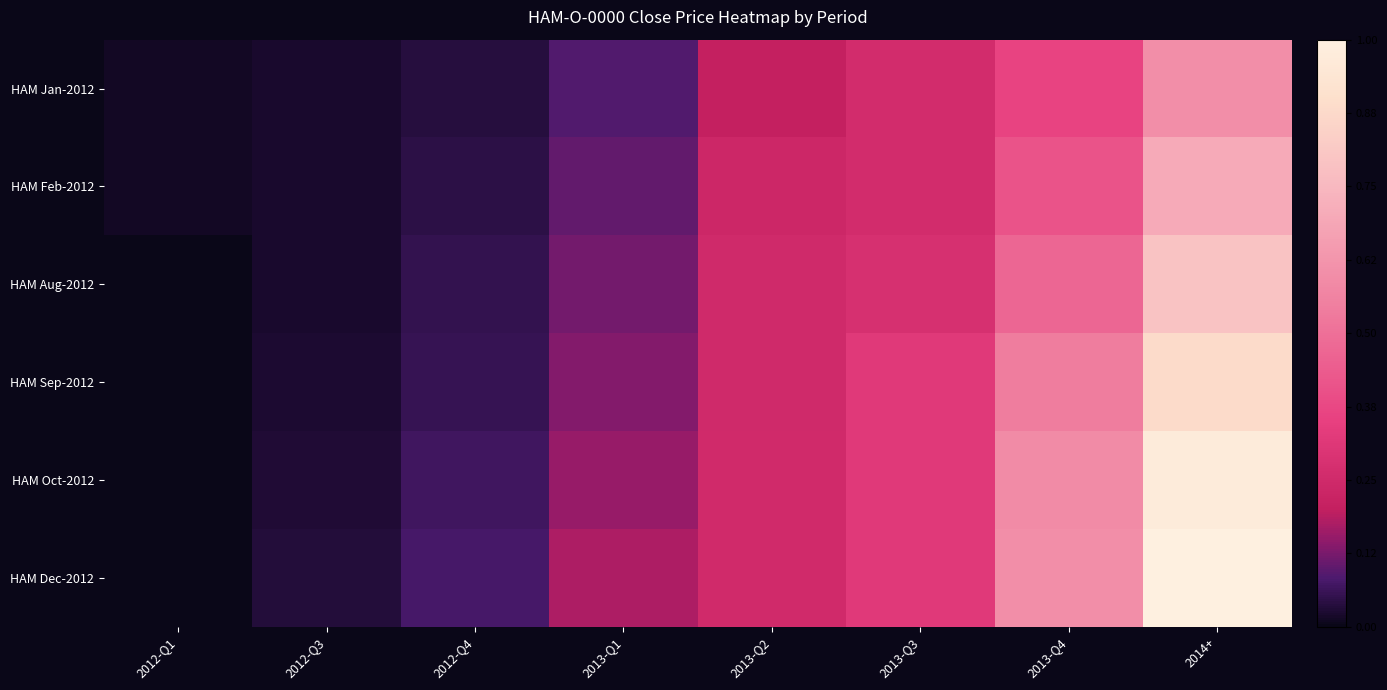

Rank the series at 2014+ from highest to lowest value.

HAM Dec-2012, HAM Oct-2012, HAM Sep-2012, HAM Aug-2012, HAM Feb-2012, HAM Jan-2012